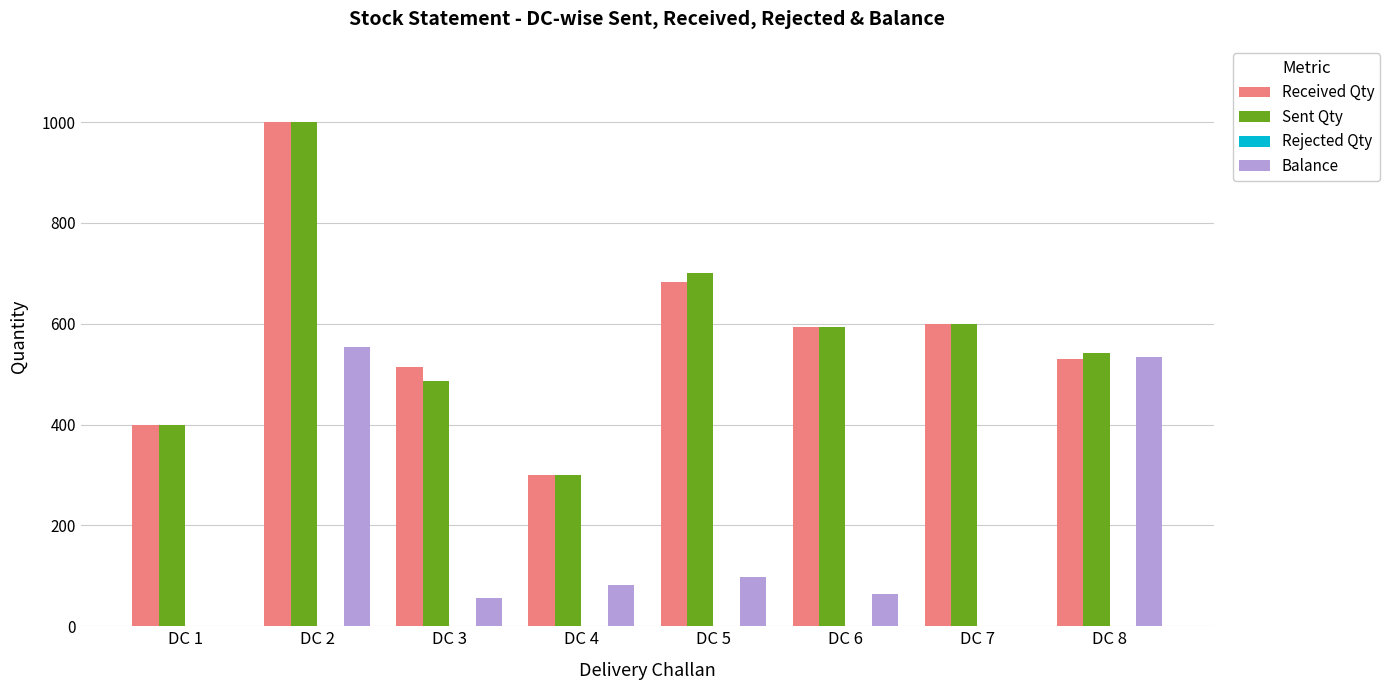

What is the sum of the Sent Qty values at DC 4 and DC 8?

842